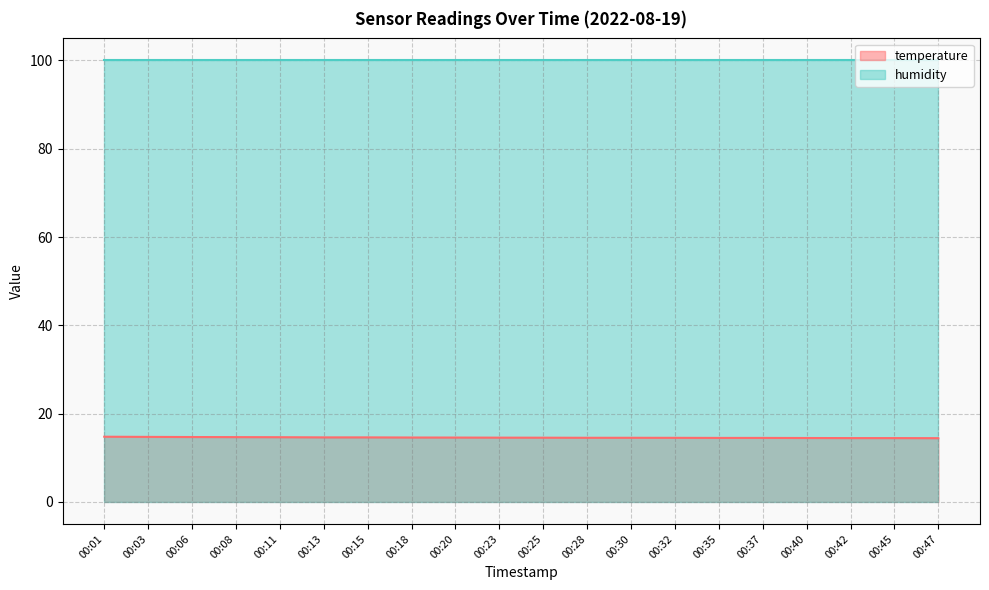

Count the values in the range 14 to 15.

20